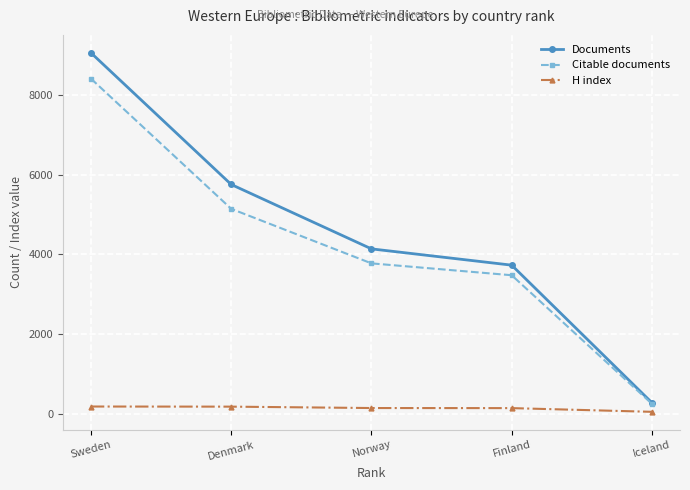

Which series has the largest total across all categories?

Documents